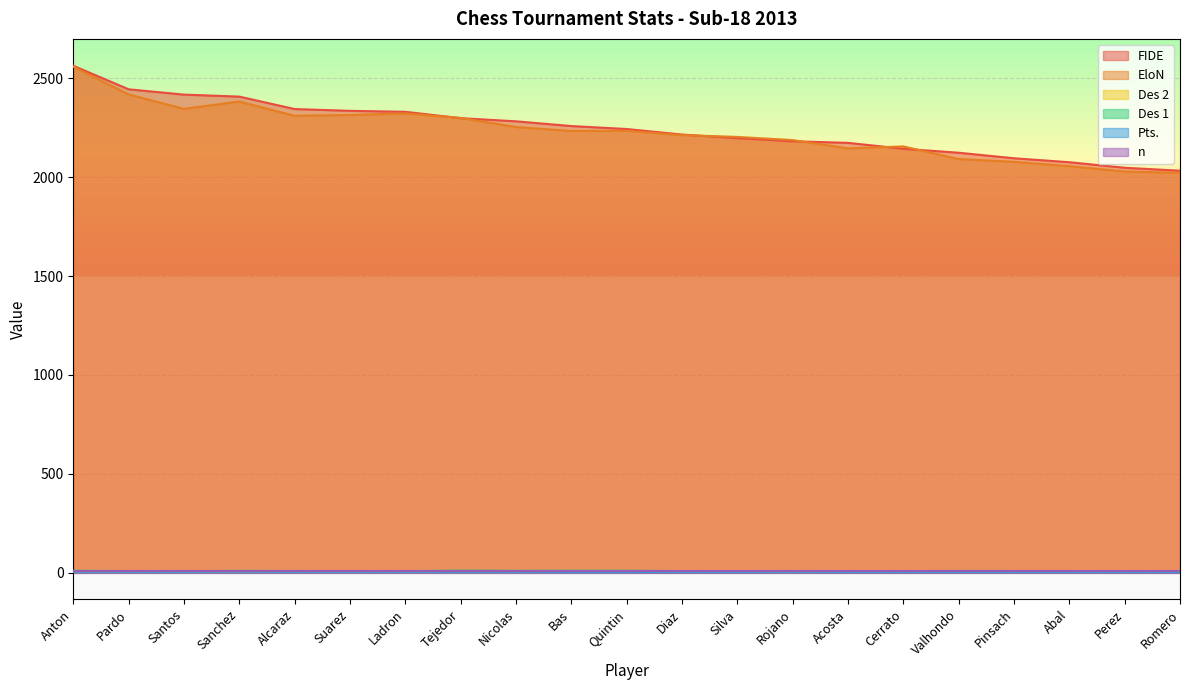

What is the difference between the maximum and minimum values in the EloN series?

537.0